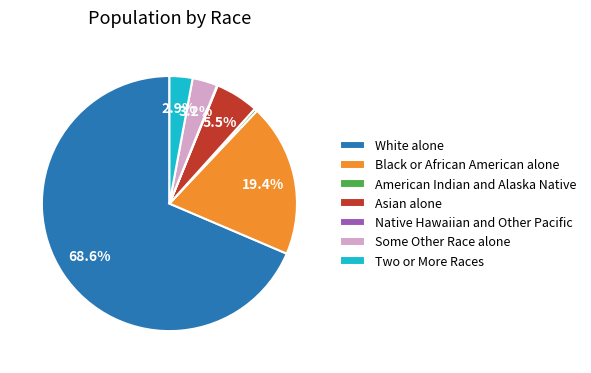

Which category has the biggest portion of the pie?

White alone